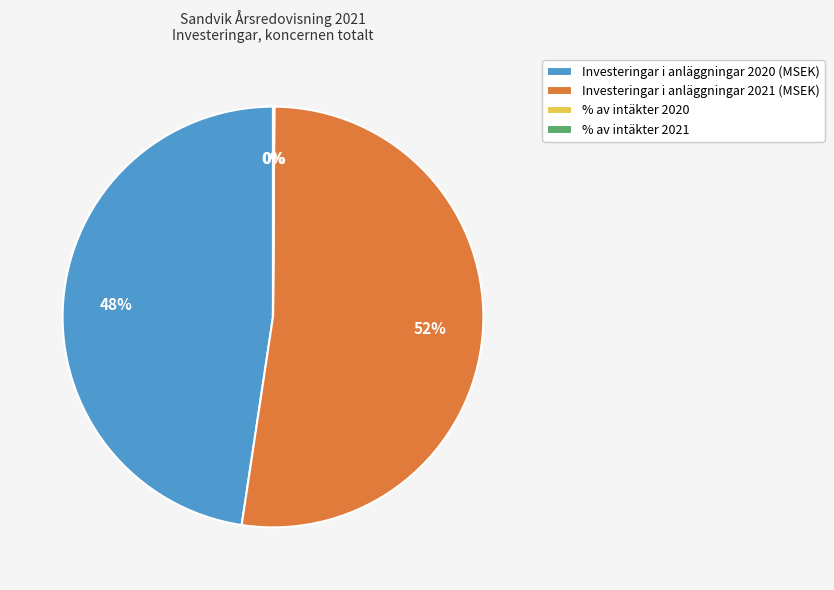

To the nearest percent, what is the difference between the largest and smallest slice percentages?

52%